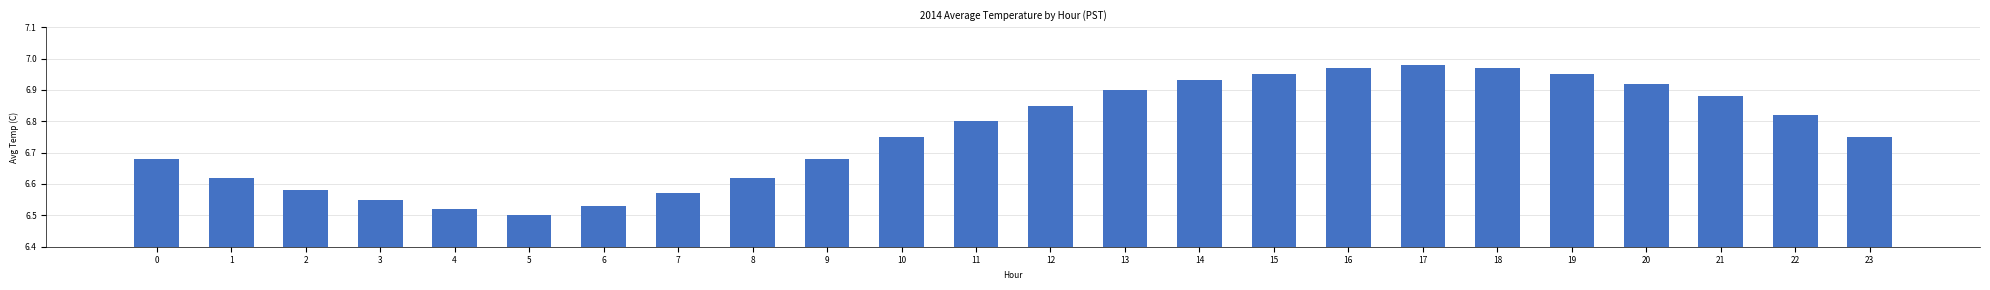

Between 19 and 3, which is larger?

19